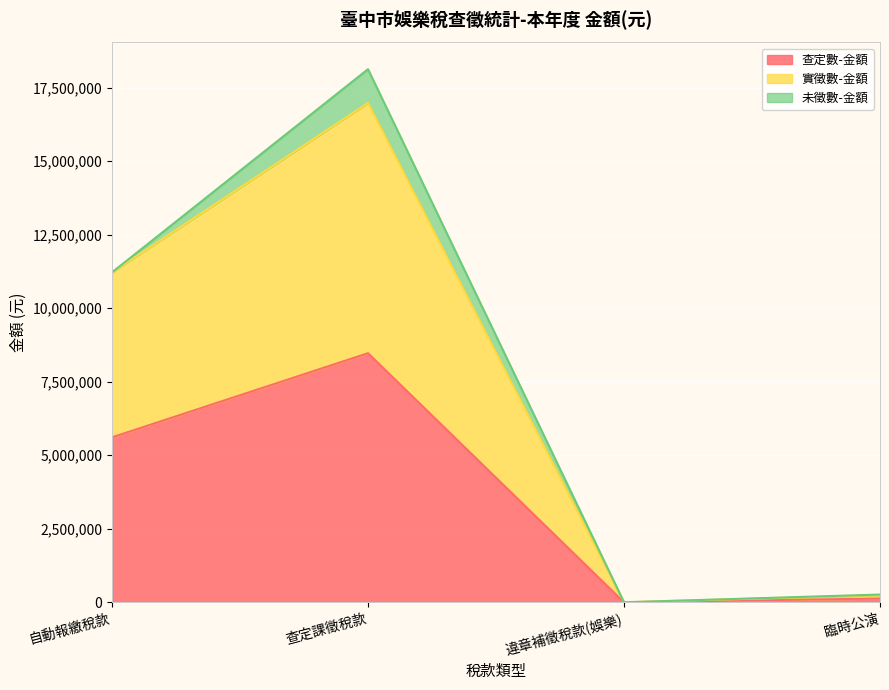

List the labels in order of 查定數-金額 value, largest first.

查定課徵稅款, 自動報繳稅款, 臨時公演, 違章補徵稅款(娛樂)